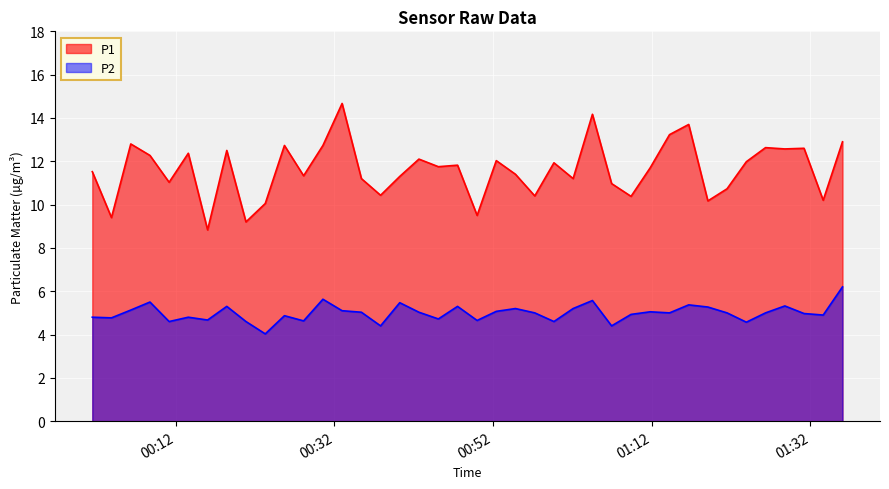

True or false: P1 and P2 intersect in this chart.

False